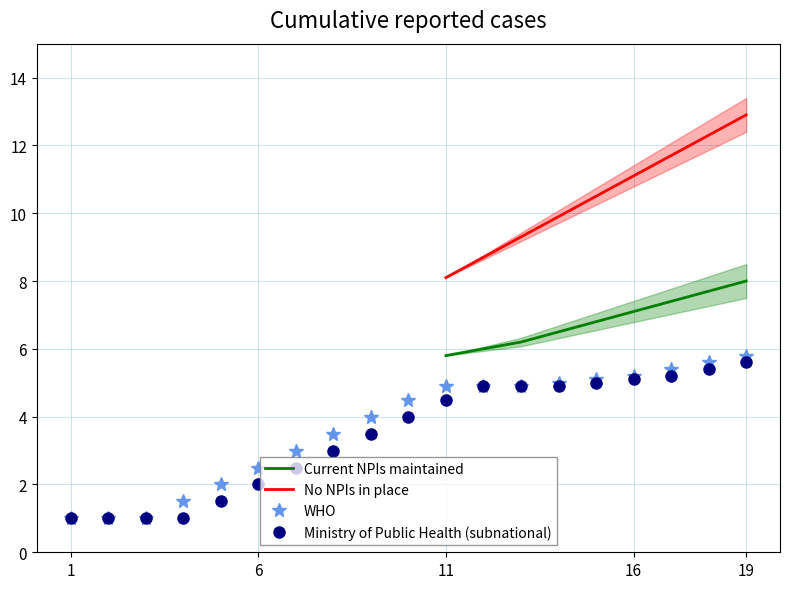

Is it true that Ministry of Public Health (subnational) equals 4.5 at 11?

True